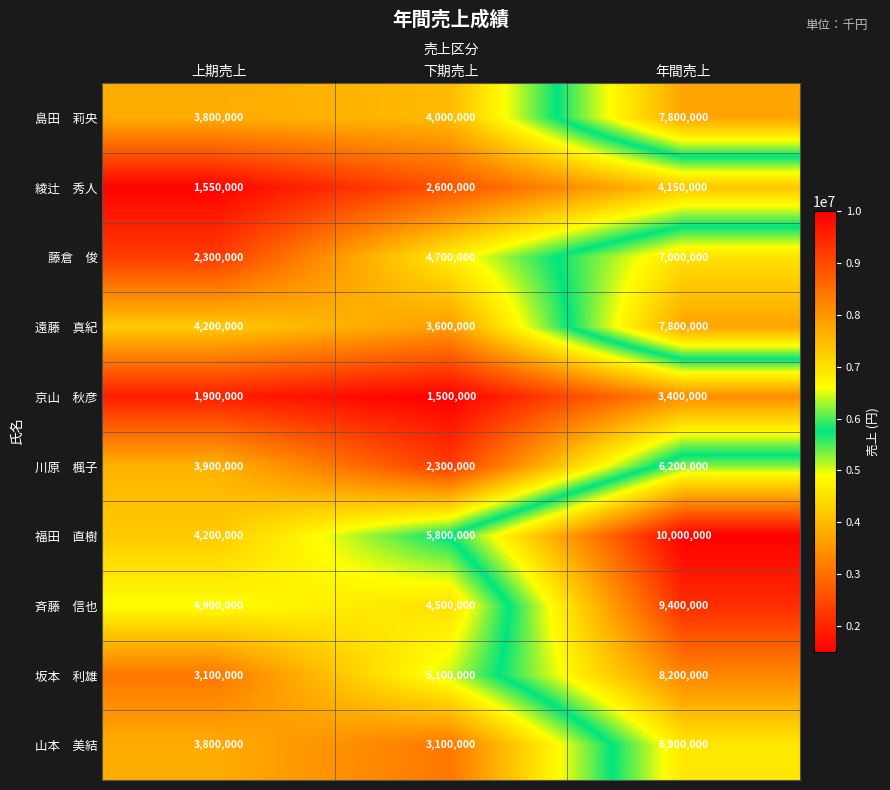

What is the difference between the highest and lowest values at 年間売上?

6600000